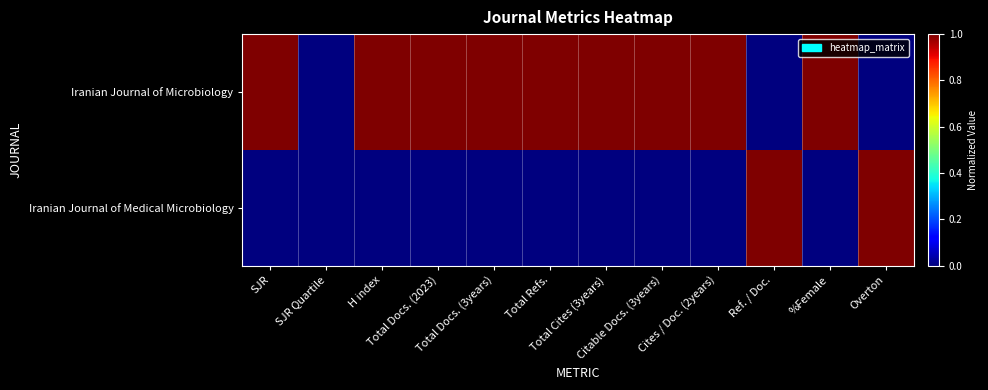

What is the greatest value displayed?

1